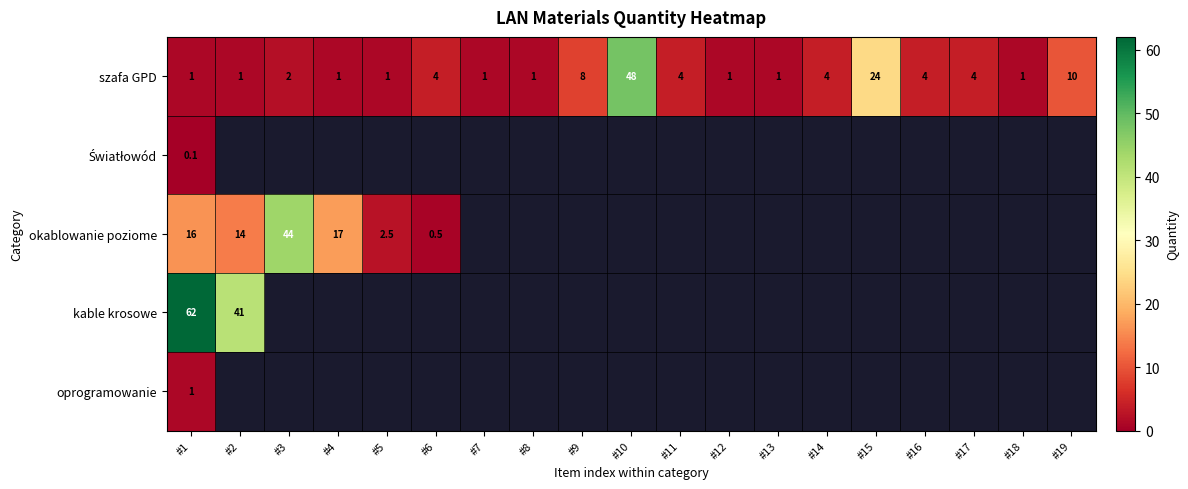

What is the difference between the second highest and second lowest values in the szafa GPD series?

23.0